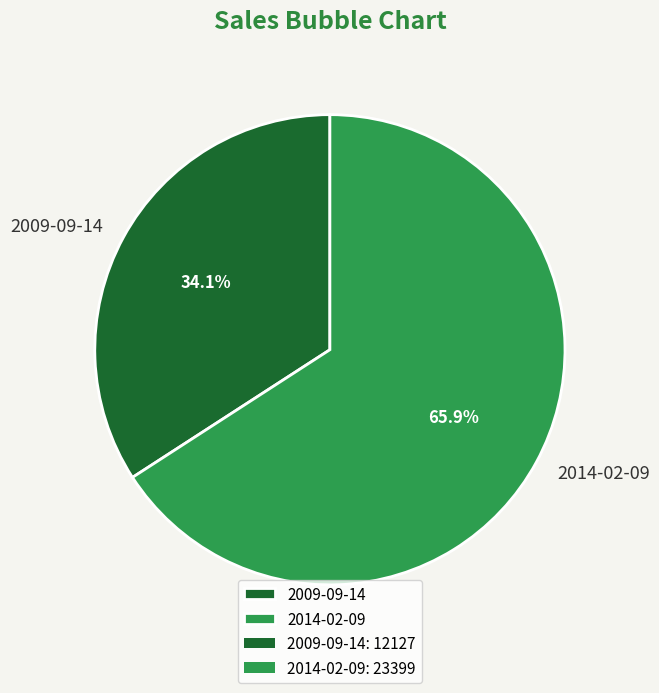

Between 2009-09-14 and 2014-02-09, which is larger?

2014-02-09